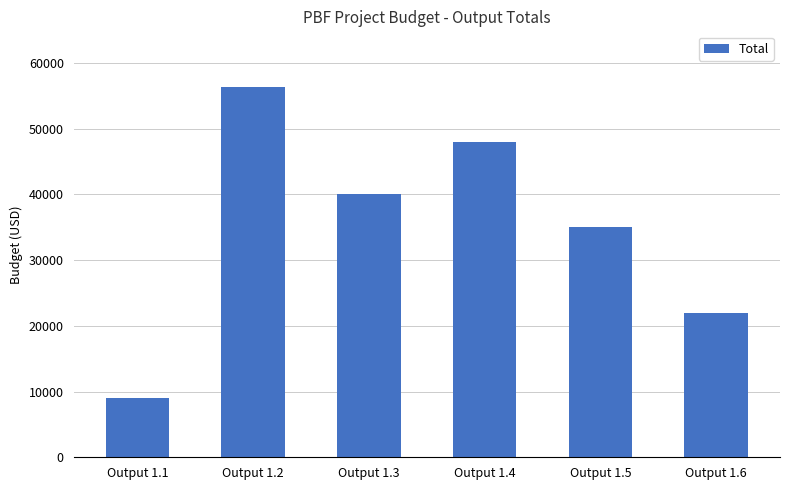

List the labels in order of value, largest first.

Output 1.2, Output 1.4, Output 1.3, Output 1.5, Output 1.6, Output 1.1